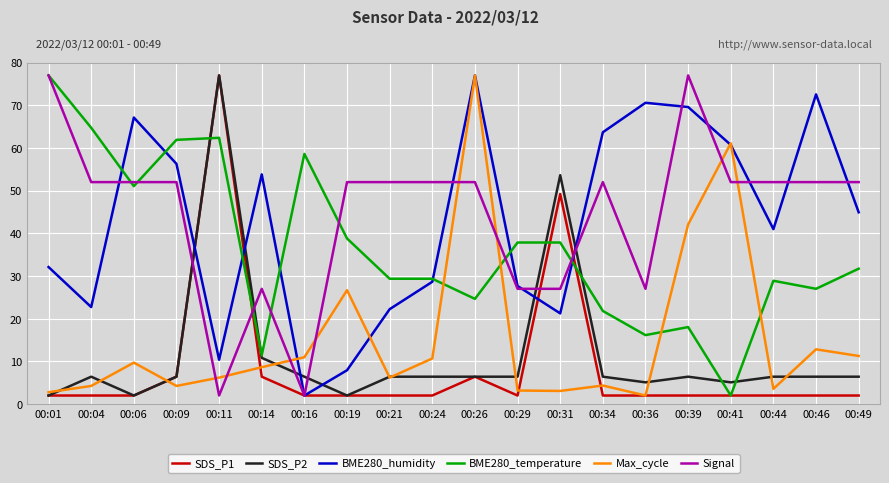

How many Signal values are between 27 and 52?

16